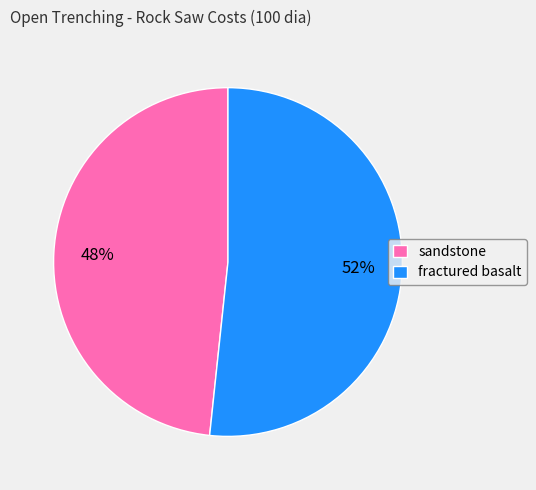

Count the number of slices in the pie.

2